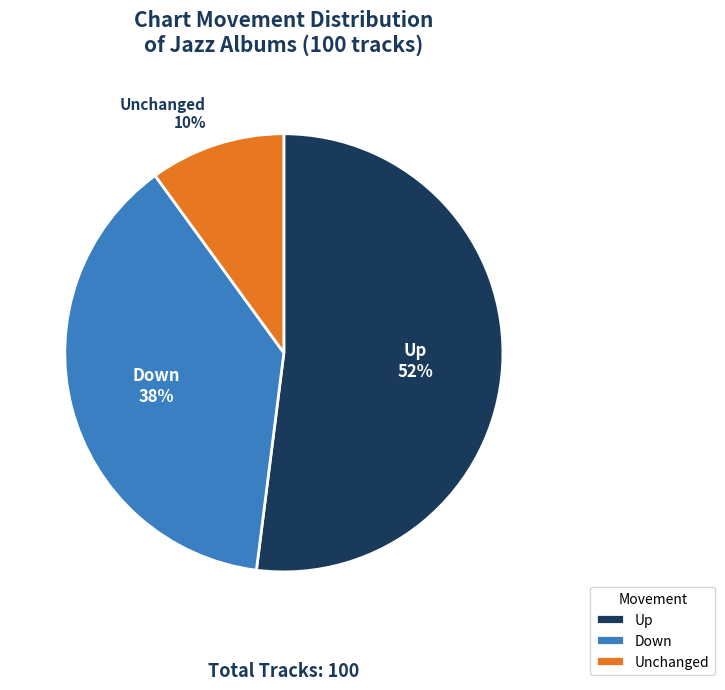

To the nearest percent, what is the difference between the Up and Unchanged slice percentages?

42%